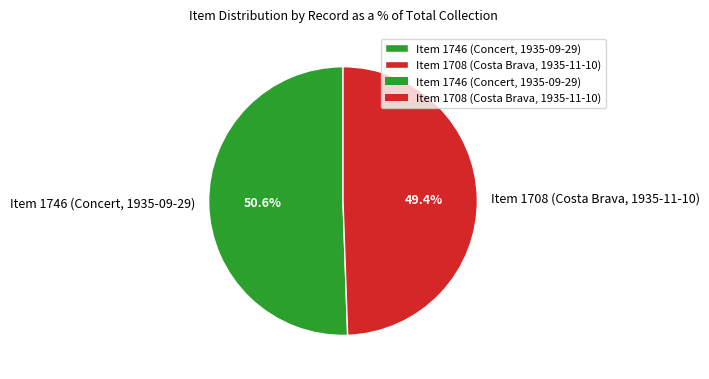

To the nearest percent, what is the difference between the Item 1746 (Concert, 1935-09-29) and Item 1708 (Costa Brava, 1935-11-10) slice percentages?

1%